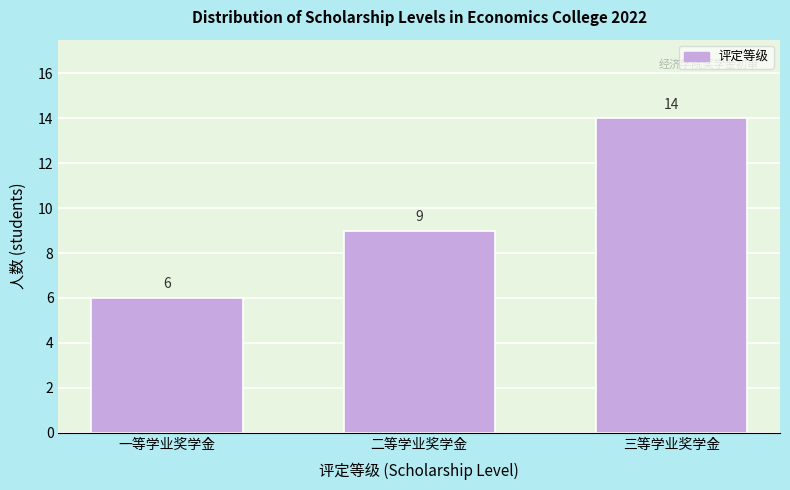

Reading right to left, what are all the values shown in this chart?

三等学业奖学金=14	二等学业奖学金=9	一等学业奖学金=6